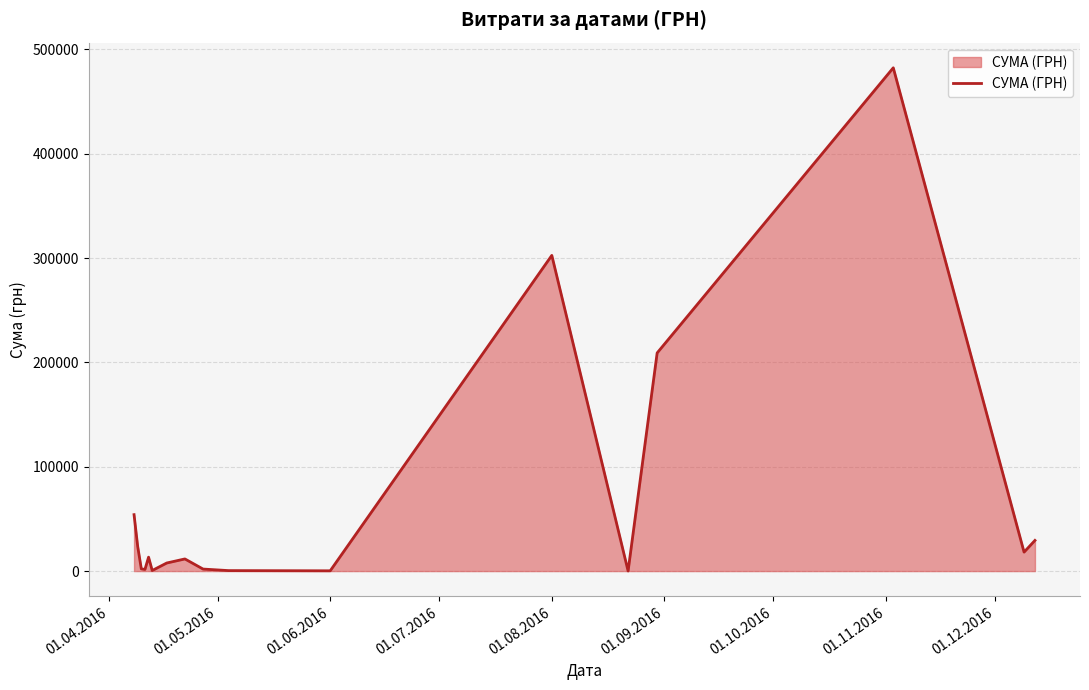

What is the maximum value shown in the chart?

482338.9